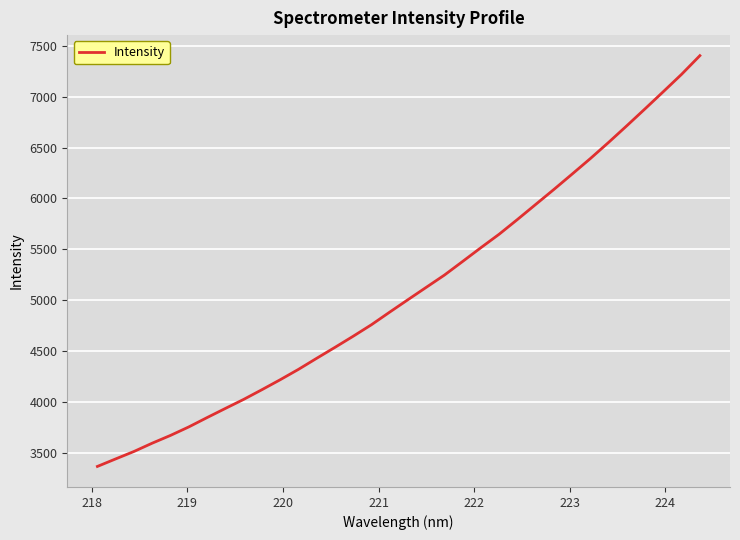

What is the smallest value displayed?

3363.4